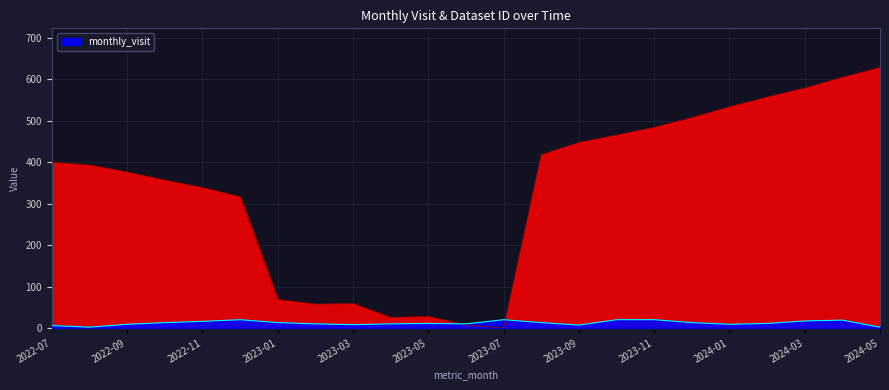

What position from the left is 2023-11?

17